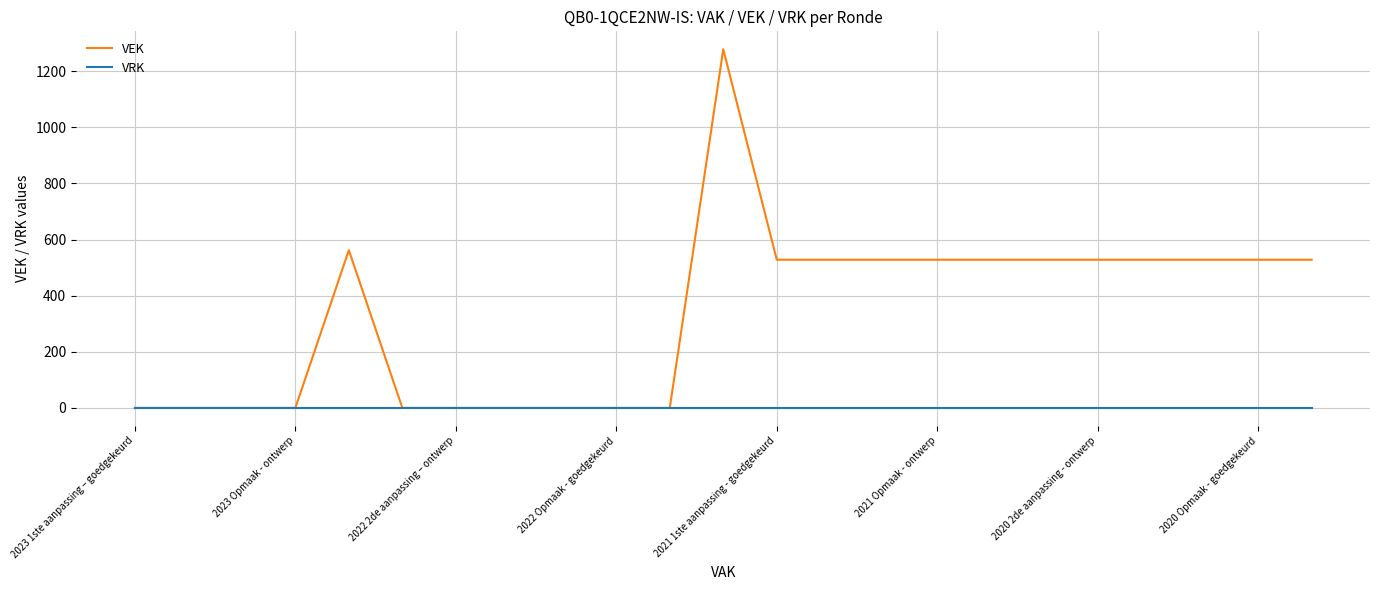

List the series in order of their peak value, highest first.

VEK, VRK